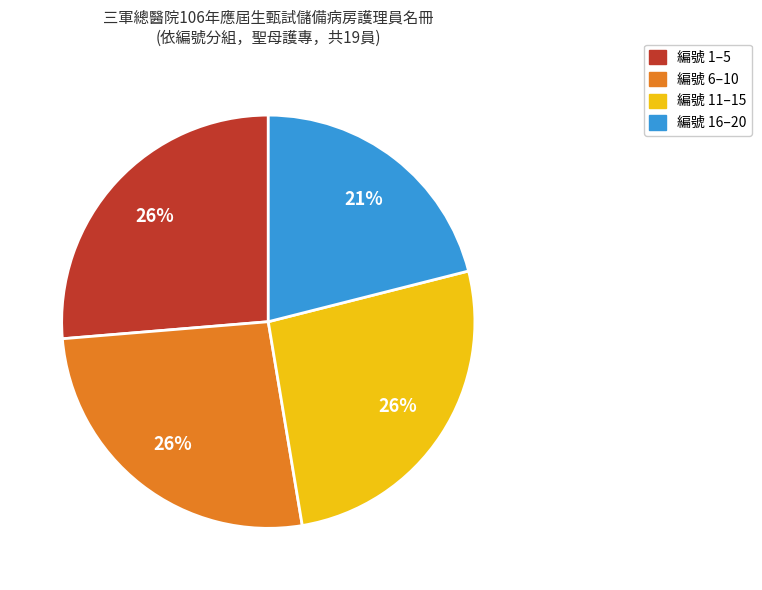

Does 編號 6–10 account for over 50% of the chart?

No